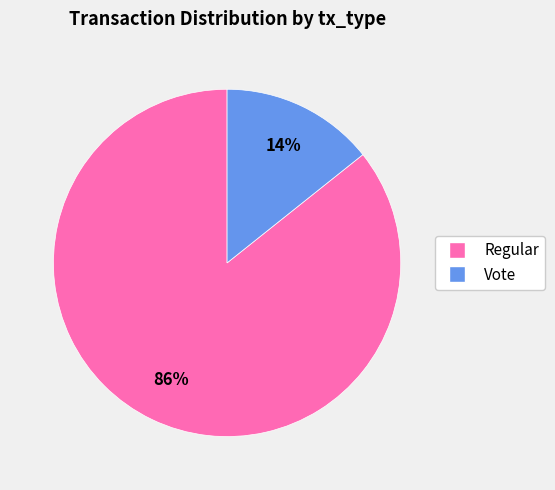

To the nearest percent, what is the average slice percentage?

50%